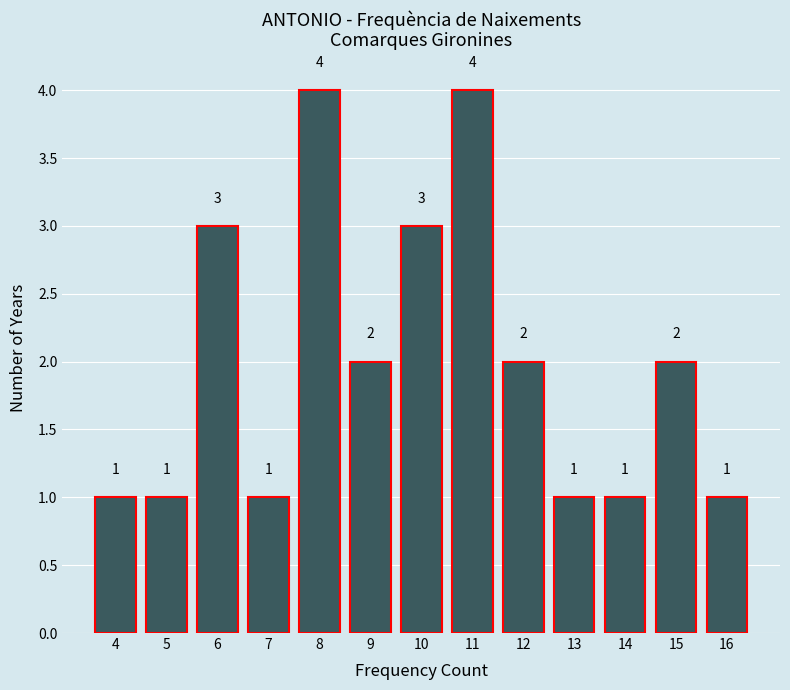

Reading right to left, extract all data points from this chart.

16=1	15=2	14=1	13=1	12=2	11=4	10=3	9=2	8=4	7=1	6=3	5=1	4=1